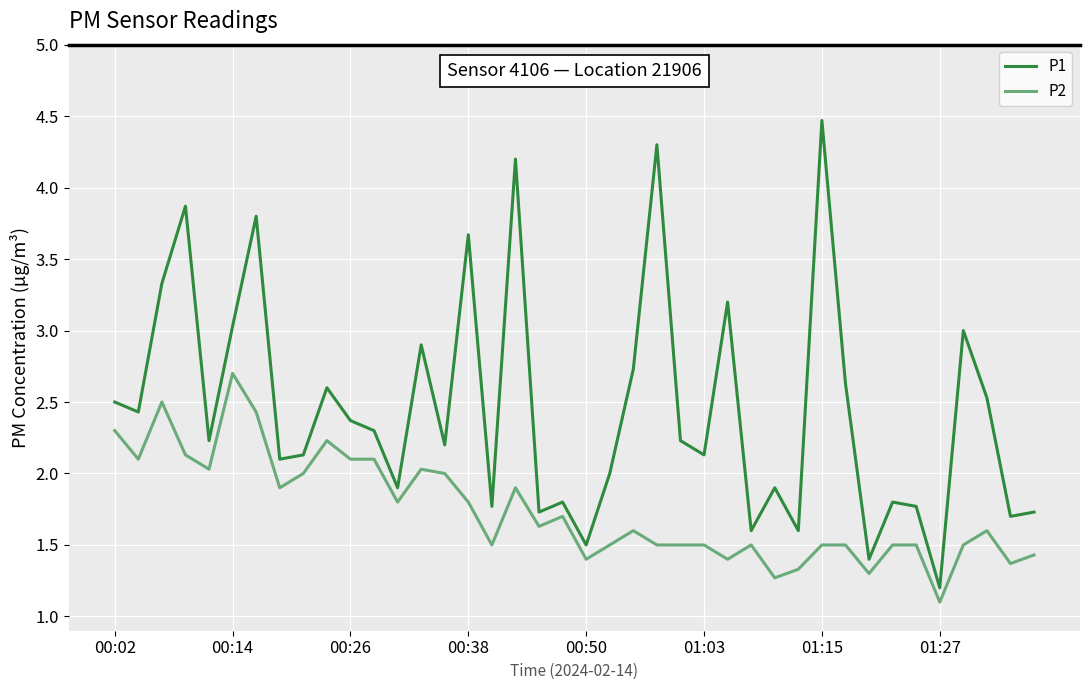

Count the number of data series in this chart.

2